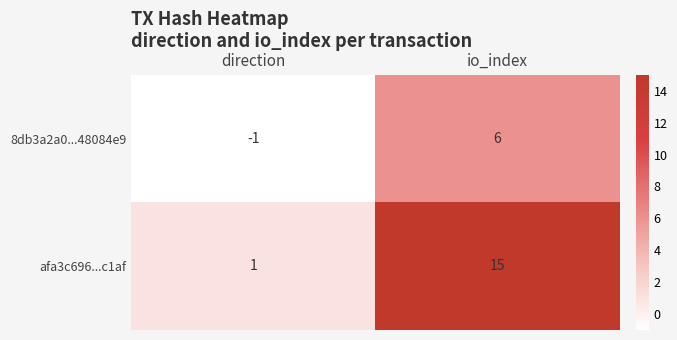

Where is 8db3a2a0...48084e9 nearest to the value 2?

direction